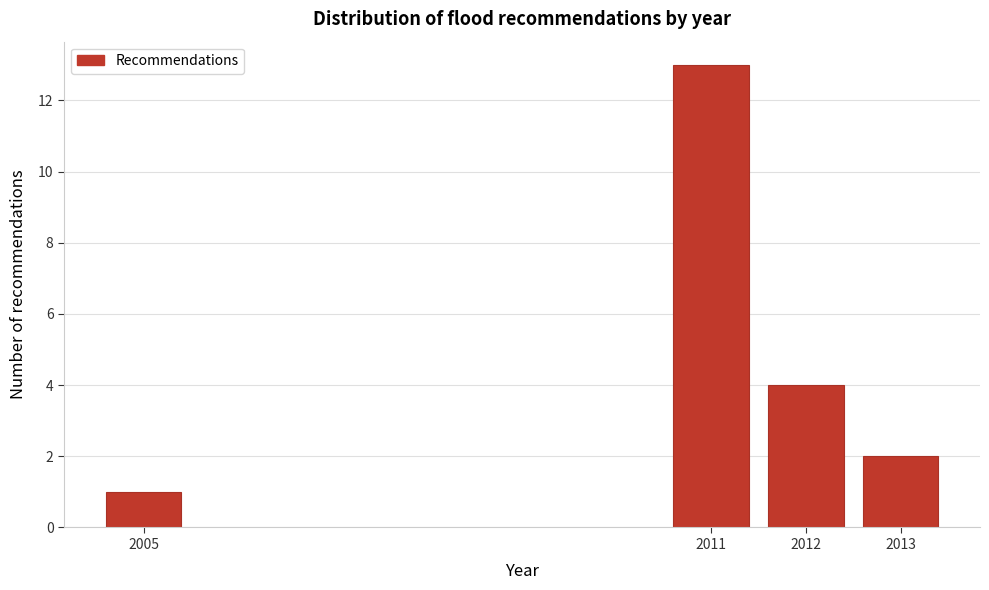

Reading right to left, list all the values displayed in this chart.

2013=2	2012=4	2011=13	2005=1